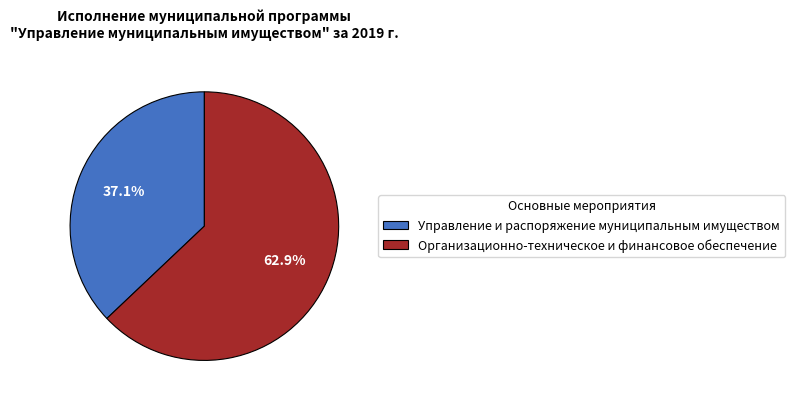

How many slices are in this pie chart?

2